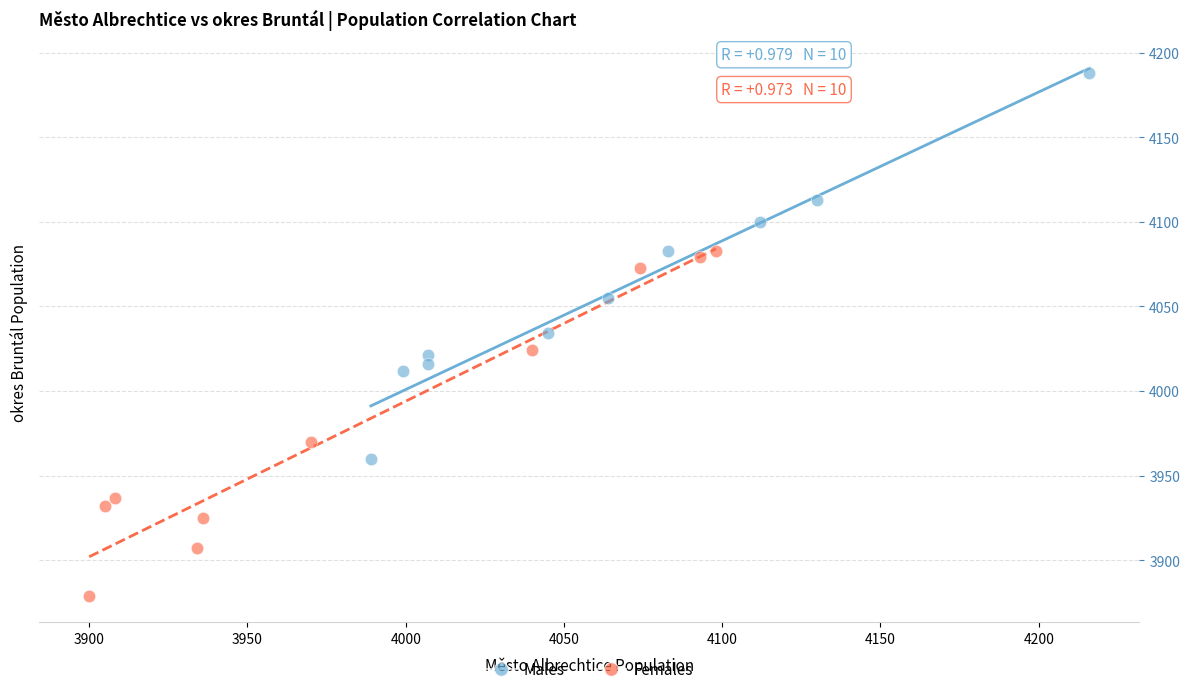

Which series contains the highest Y value?

Males